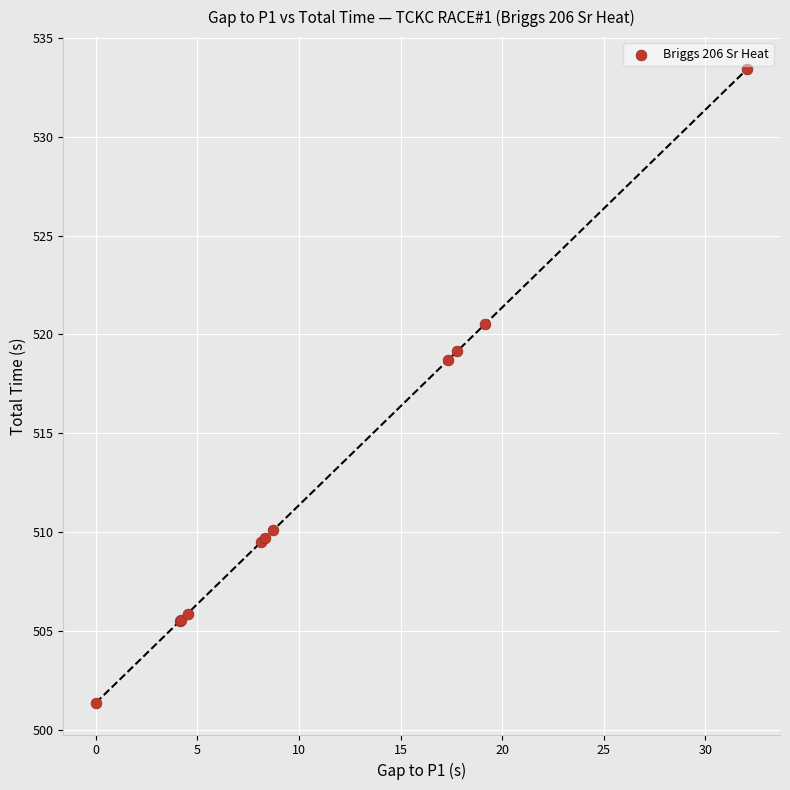

What Y value in the scatter plot is closest to 517?

518.7